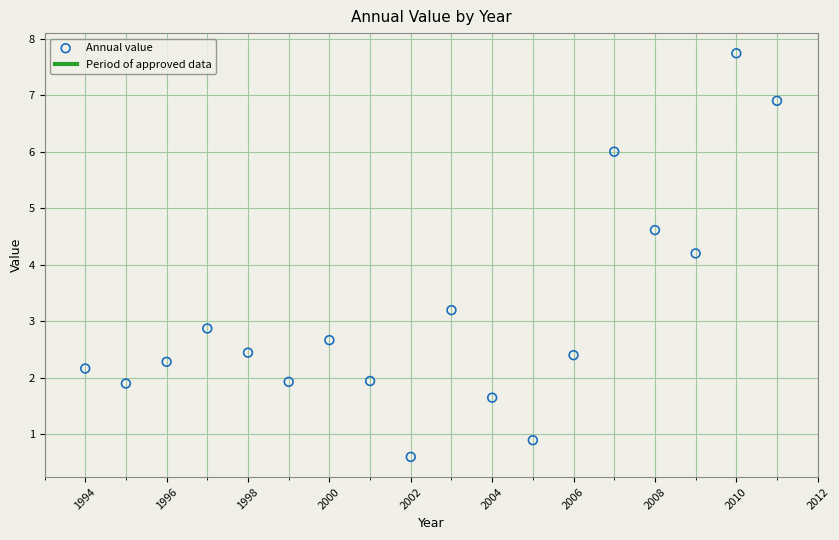

What Y value in the scatter plot is closest to 4?

4.2